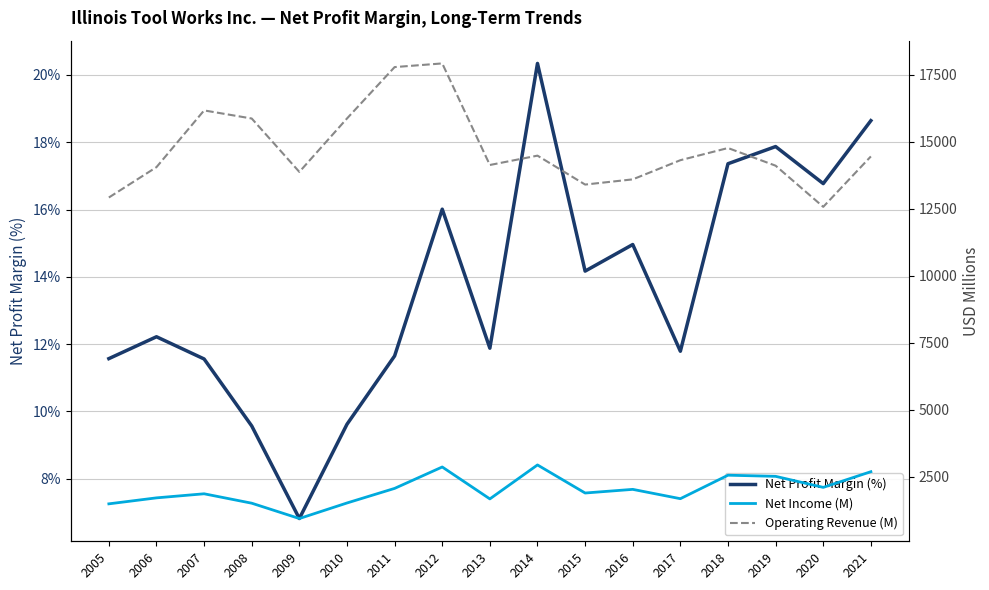

True or false: Operating Revenue (M) and Net Income (M) intersect in this chart.

False